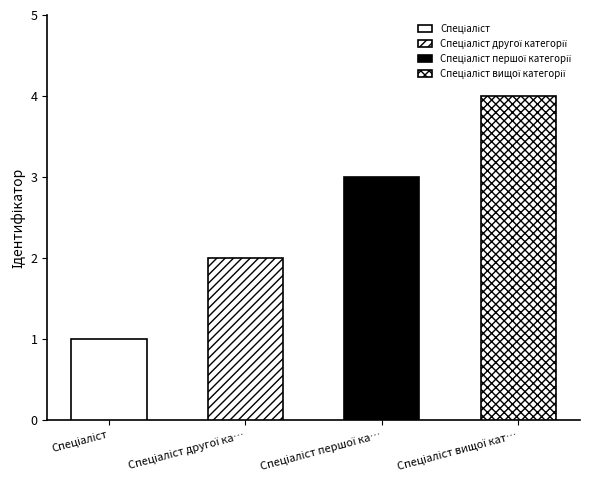

Between Спеціаліст другої категорії and Спеціаліст вищої категорії, which is larger?

Спеціаліст вищої категорії